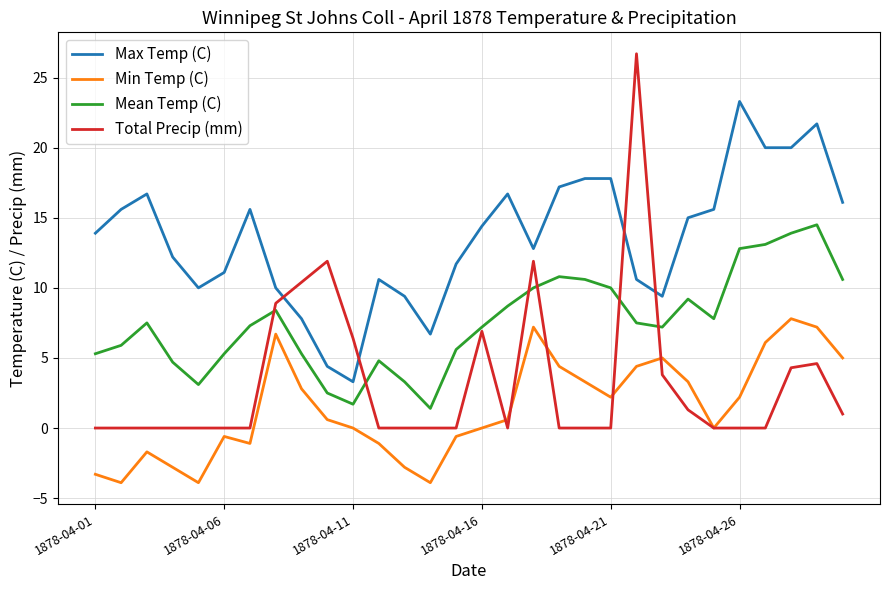

Which series has the largest total across all categories?

Max Temp (C)